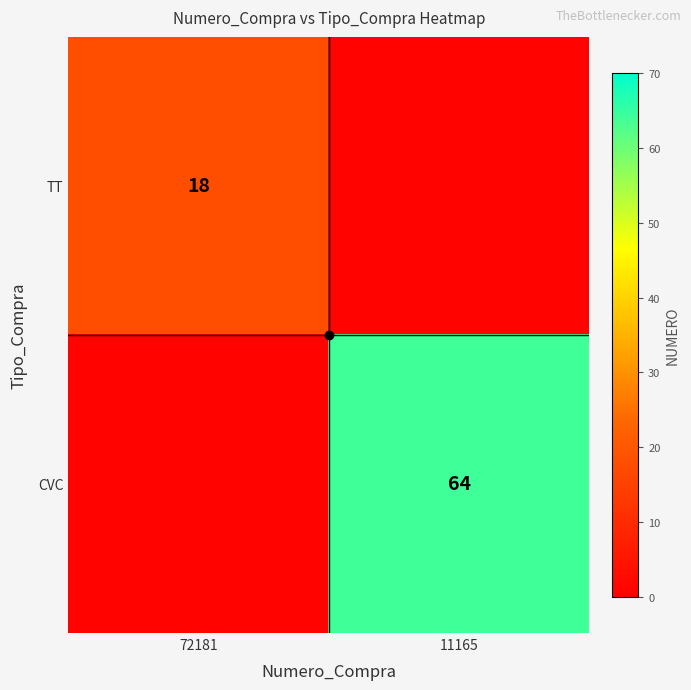

The value of TT at 11165 is 1. True or false?

True